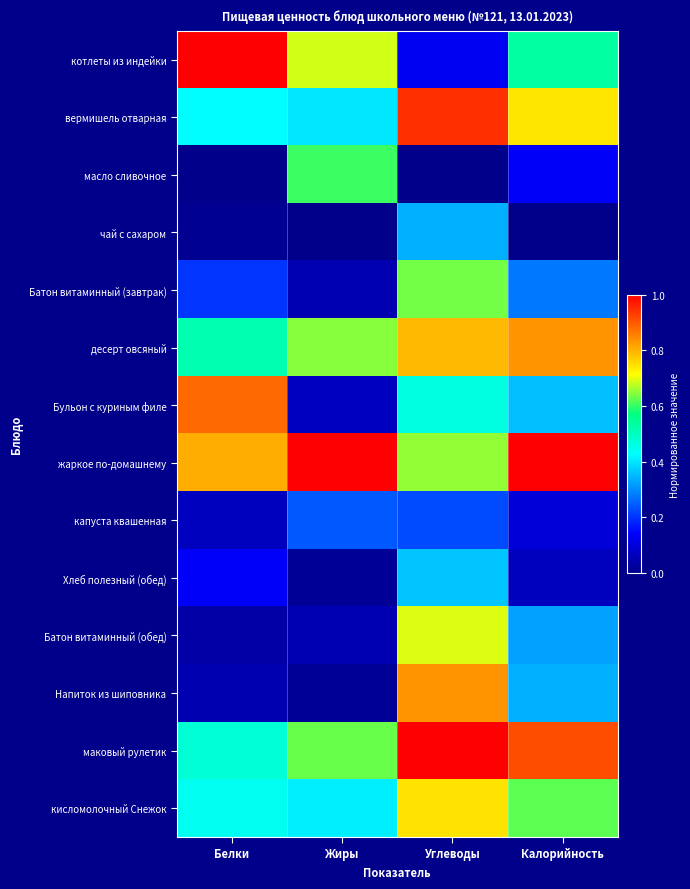

Reading left to right, transcribe all the data shown in this chart.

котлеты из индейки: Белки=1.0	Жиры=0.7	Углеводы=0.1	Калорийность=0.5
вермишель отварная: Белки=0.4	Жиры=0.4	Углеводы=0.9	Калорийность=0.7
масло сливочное: Белки=0.0	Жиры=0.6	Углеводы=0.0	Калорийность=0.1
чай с сахаром: Белки=0.0	Жиры=0.0	Углеводы=0.3	Калорийность=0.0
Батон витаминный (завтрак): Белки=0.2	Жиры=0.1	Углеводы=0.6	Калорийность=0.3
десерт овсяный: Белки=0.5	Жиры=0.6	Углеводы=0.8	Калорийность=0.8
Бульон с куриным филе: Белки=0.9	Жиры=0.1	Углеводы=0.5	Калорийность=0.4
жаркое по-домашнему: Белки=0.8	Жиры=1.0	Углеводы=0.7	Калорийность=1.0
капуста квашенная: Белки=0.1	Жиры=0.2	Углеводы=0.2	Калорийность=0.1
Хлеб полезный (обед): Белки=0.1	Жиры=0.0	Углеводы=0.4	Калорийность=0.1
Батон витаминный (обед): Белки=0.0	Жиры=0.1	Углеводы=0.7	Калорийность=0.3
Напиток из шиповника: Белки=0.0	Жиры=0.0	Углеводы=0.8	Калорийность=0.3
маковый рулетик: Белки=0.5	Жиры=0.6	Углеводы=1.0	Калорийность=0.9
кисломолочный Снежок: Белки=0.4	Жиры=0.4	Углеводы=0.7	Калорийность=0.6